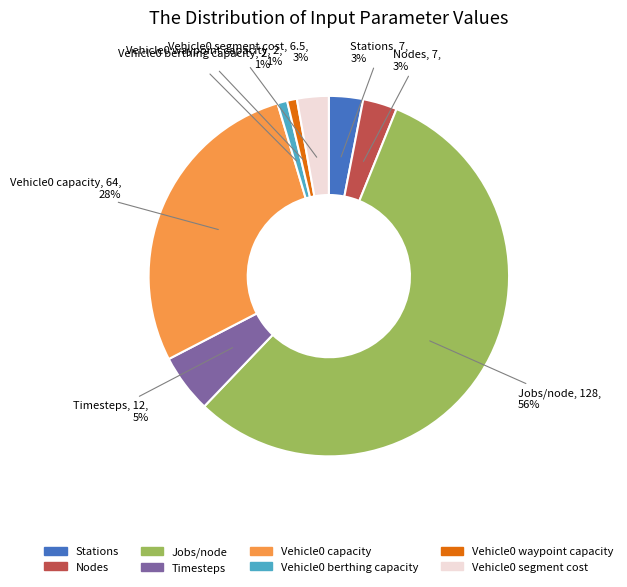

How many slices are in this pie chart?

8